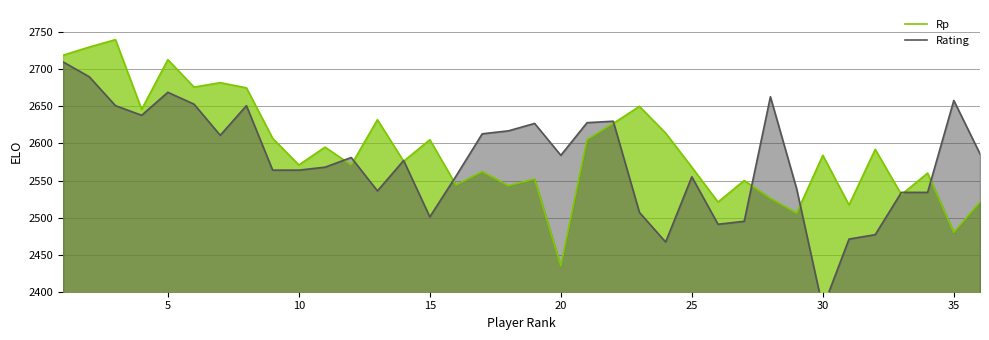

Which category has the lowest value in the Rp series?

20